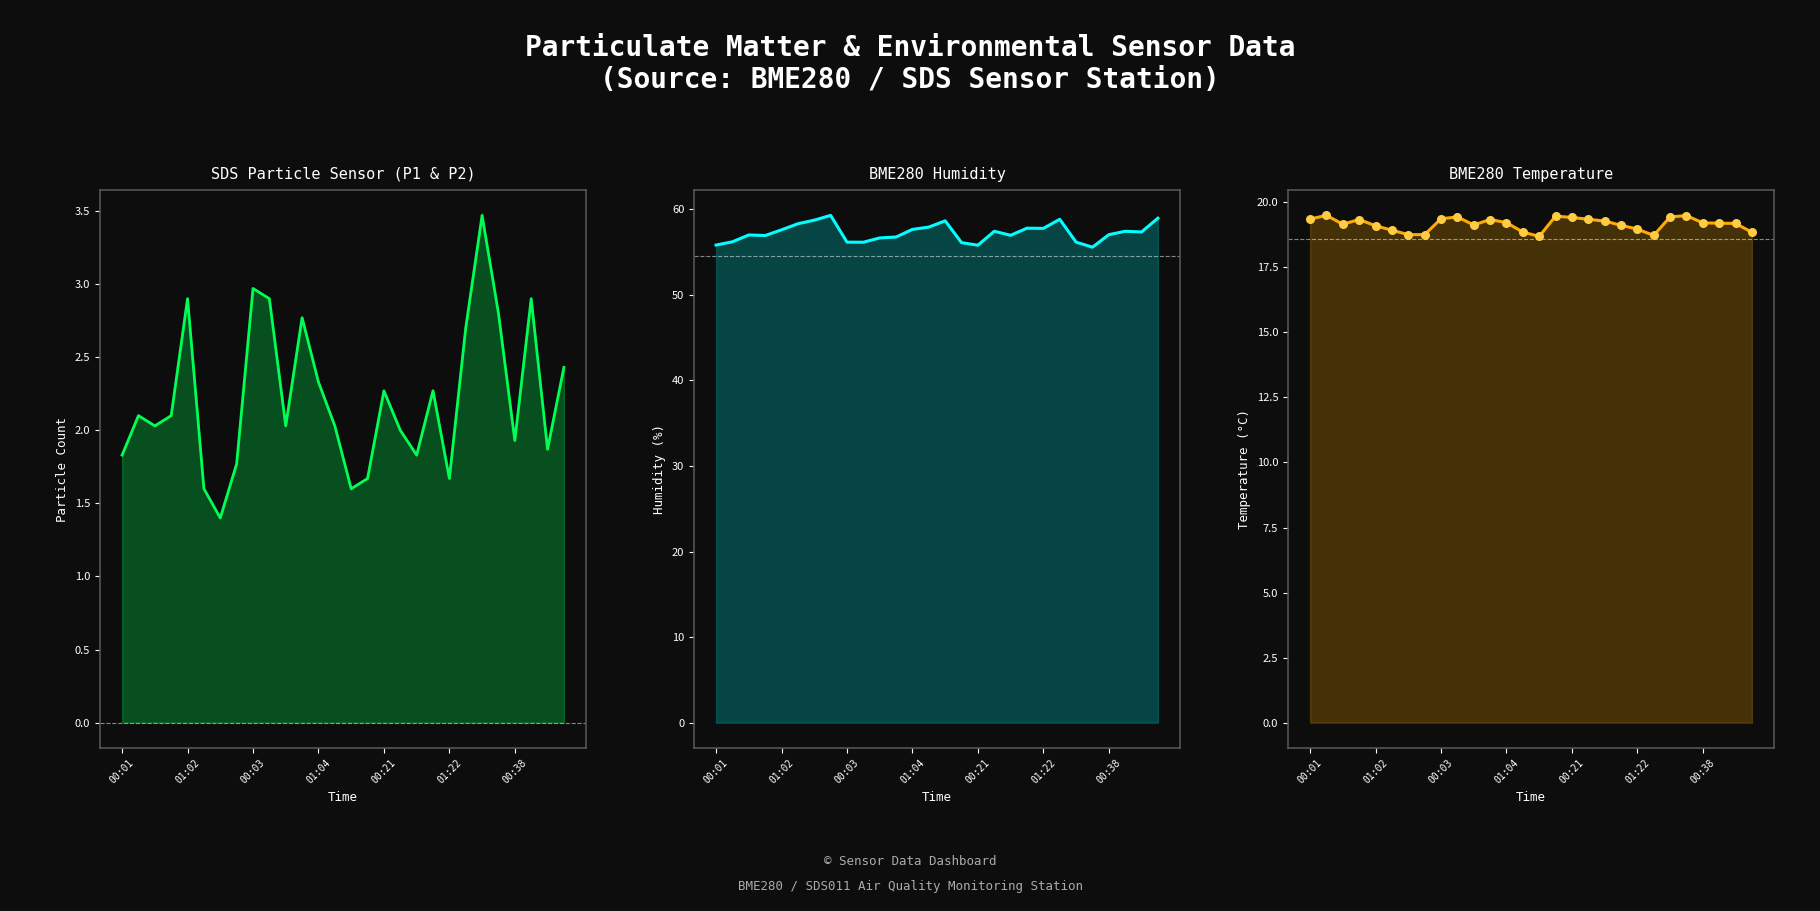

Which series reaches the minimum Y coordinate?

SDS_P2